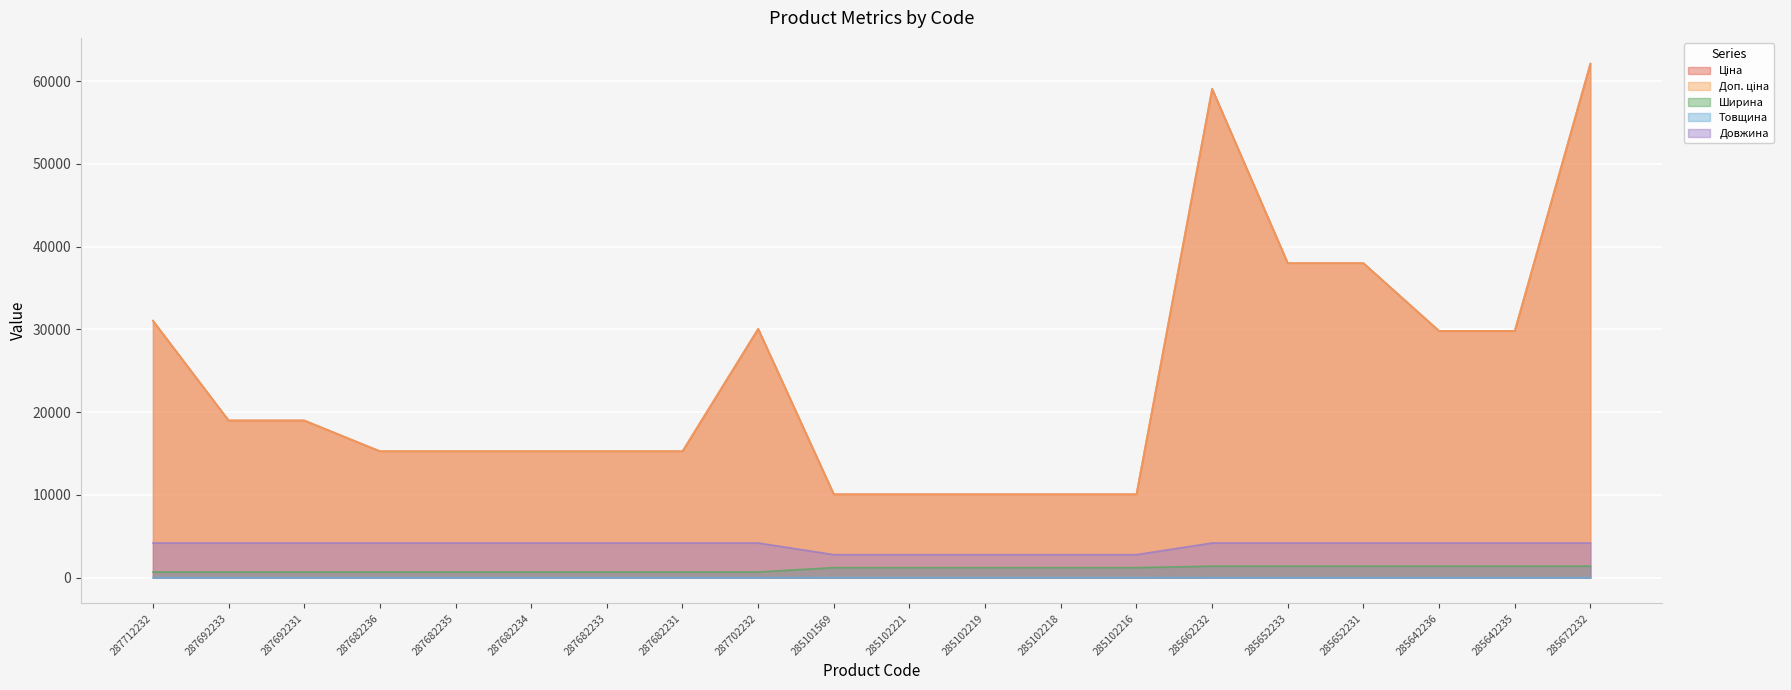

Which series has the largest total across all categories?

Ціна